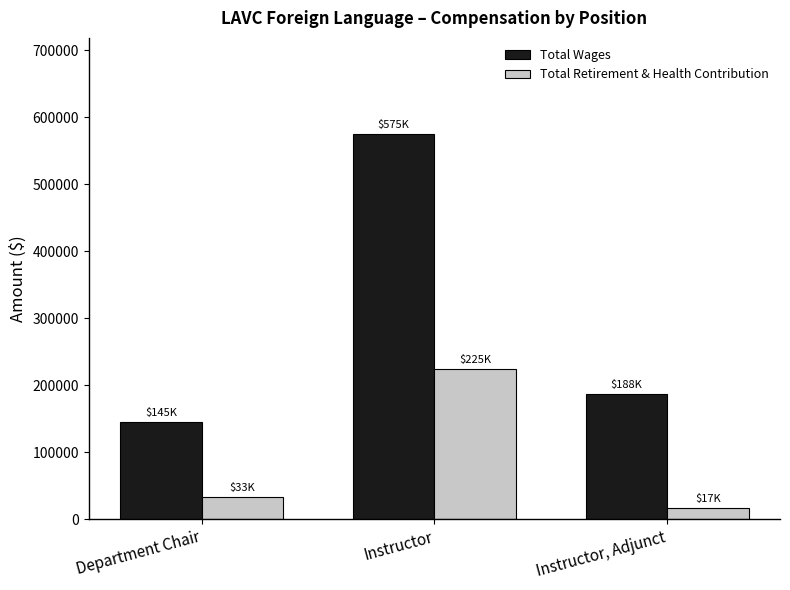

At which label does Total Wages reach its peak?

Instructor